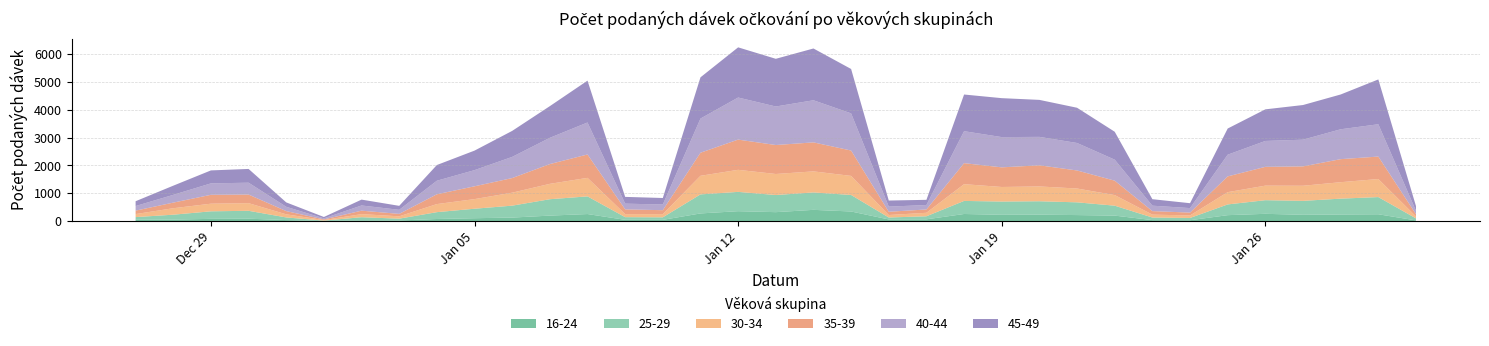

Reading left to right, list all the values displayed in this chart.

16-24: 48	55	81	87	37	6	27	22	76	104	127	198	254	46	45	276	357	322	405	346	60	64	256	227	231	217	198	36	32	214	262	227	238	246	25
25-29: 96	176	271	284	95	13	113	66	246	341	429	589	635	96	91	685	694	616	626	594	70	110	470	476	483	458	357	93	81	386	490	501	570	618	73
30-34: 109	232	274	274	112	19	111	84	290	346	466	553	666	109	114	668	793	756	757	685	89	125	602	524	532	497	380	104	90	441	523	543	591	649	69
35-39: 124	202	320	310	116	23	124	88	353	461	526	711	841	171	143	830	1087	1042	1043	913	117	120	756	706	760	649	519	127	103	567	676	697	829	808	82
40-44: 165	279	411	426	155	38	187	146	487	581	761	944	1150	206	204	1228	1513	1385	1514	1336	185	159	1149	1088	1023	988	755	195	162	780	931	960	1074	1162	121
45-49: 173	330	466	495	158	49	211	143	565	702	935	1139	1505	243	234	1483	1804	1715	1862	1596	219	187	1319	1400	1330	1267	1004	233	176	941	1137	1246	1251	1611	171